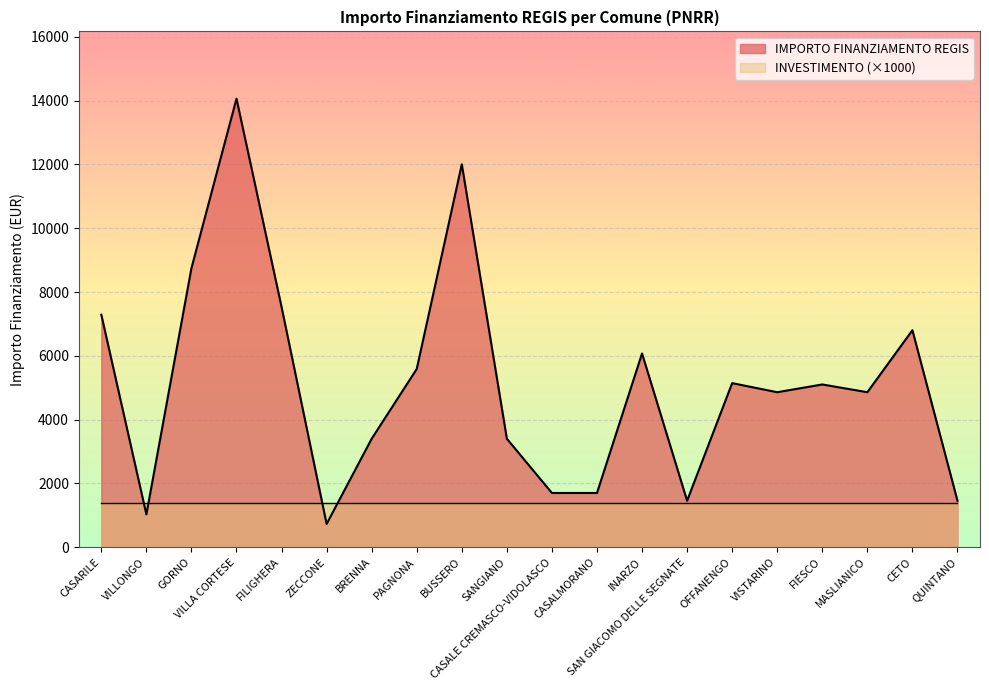

Rank the categories by value from highest to lowest.

VILLA CORTESE, BUSSERO, GORNO, FILIGHERA, CASARILE, CETO, INARZO, PAGNONA, OFFANENGO, FIESCO, VISTARINO, MASLIANICO, BRENNA, SANGIANO, CASALE CREMASCO-VIDOLASCO, CASALMORANO, SAN GIACOMO DELLE SEGNATE, QUINTANO, VILLONGO, ZECCONE